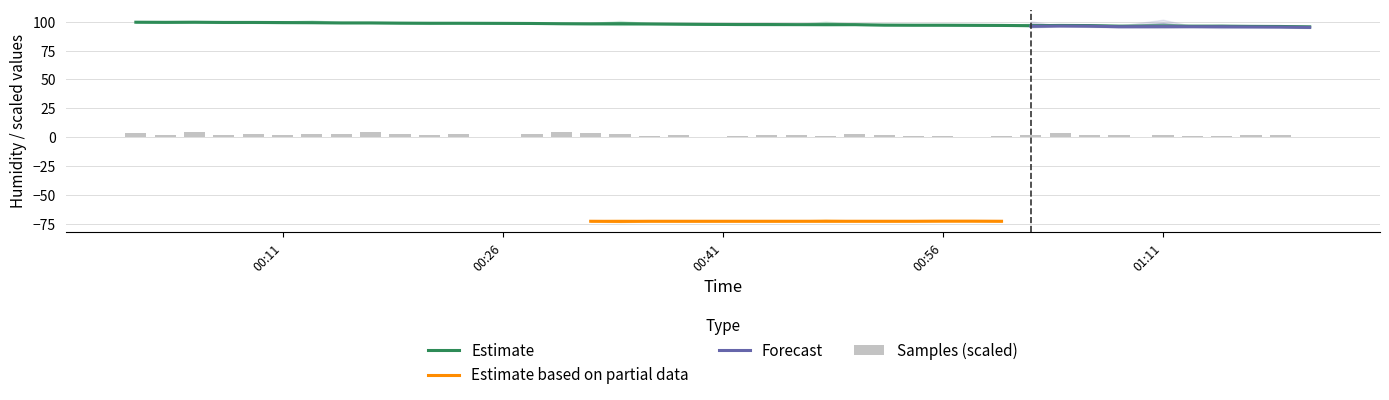

What is the lowest value of the Estimate series?

95.6